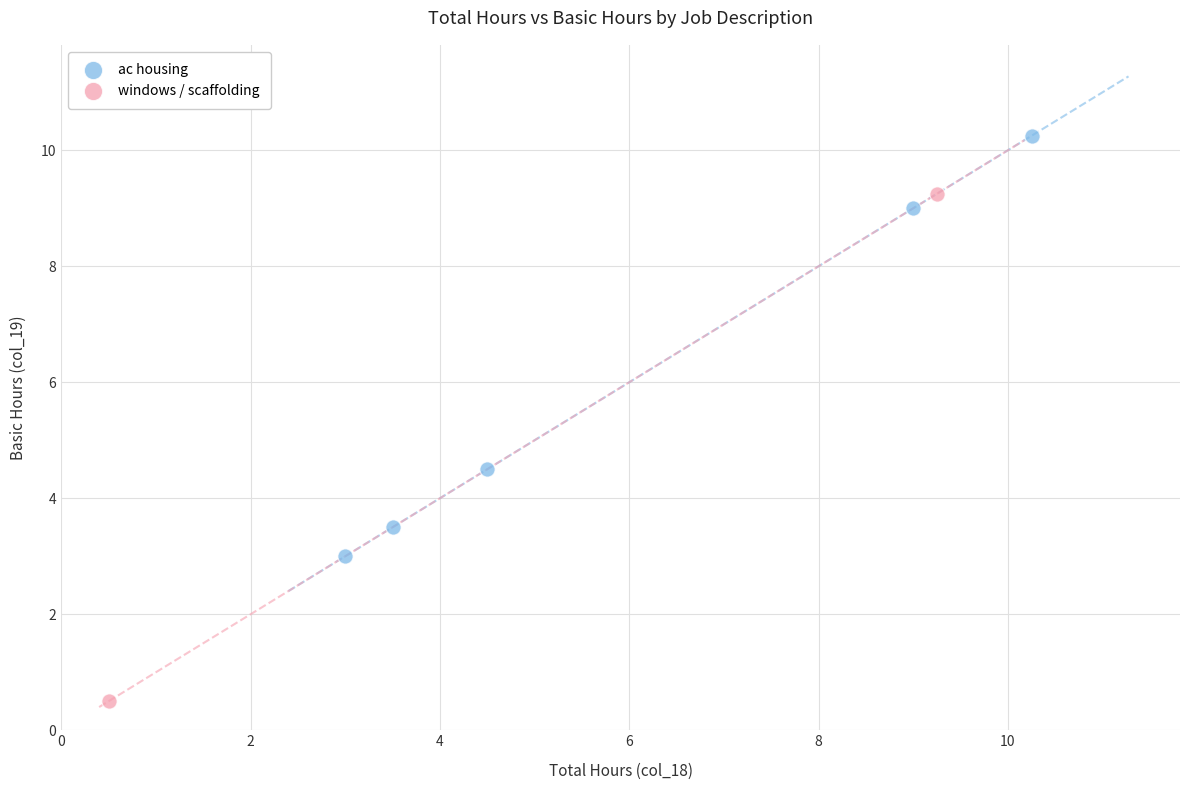

What are all the series names shown in the legend?

ac housing, windows / scaffolding